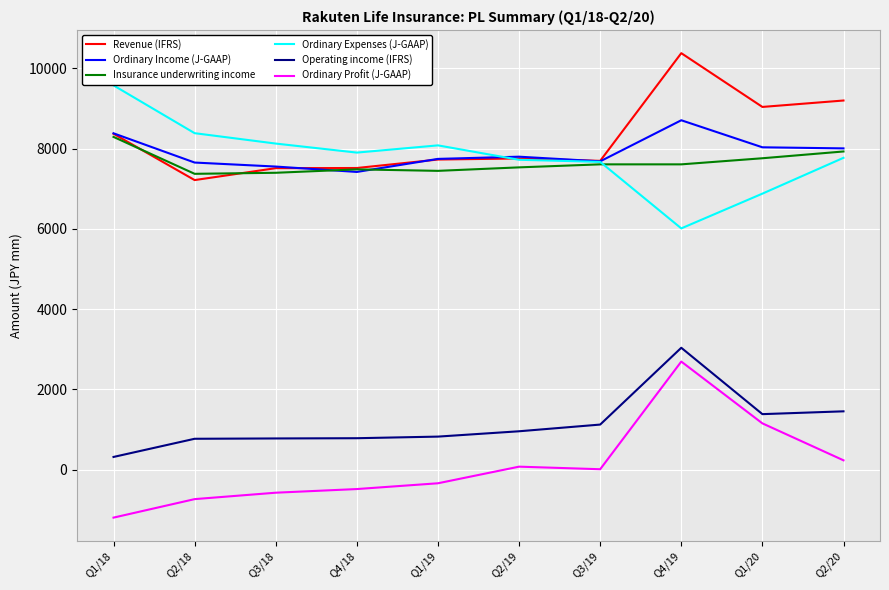

The value of Insurance underwriting income at Q2/18 is 13157. True or false?

False